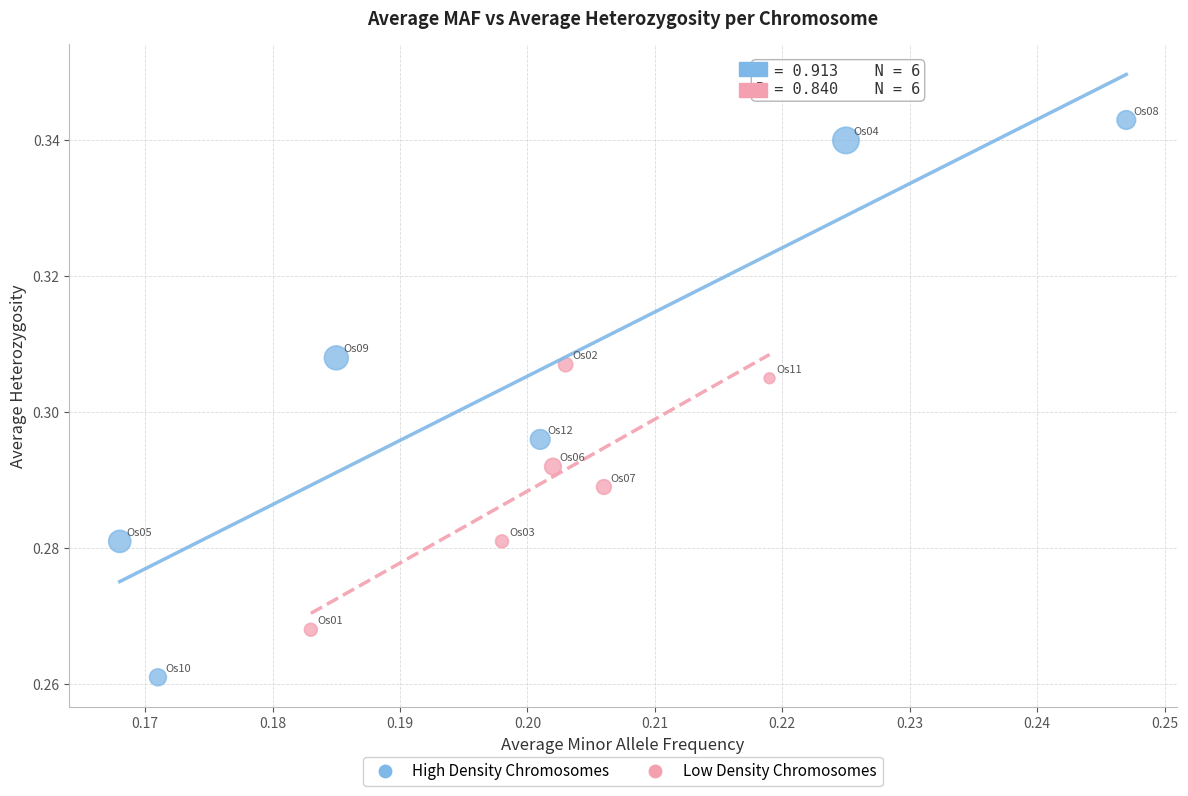

Which series contains the highest Y value?

High Density Chromosomes